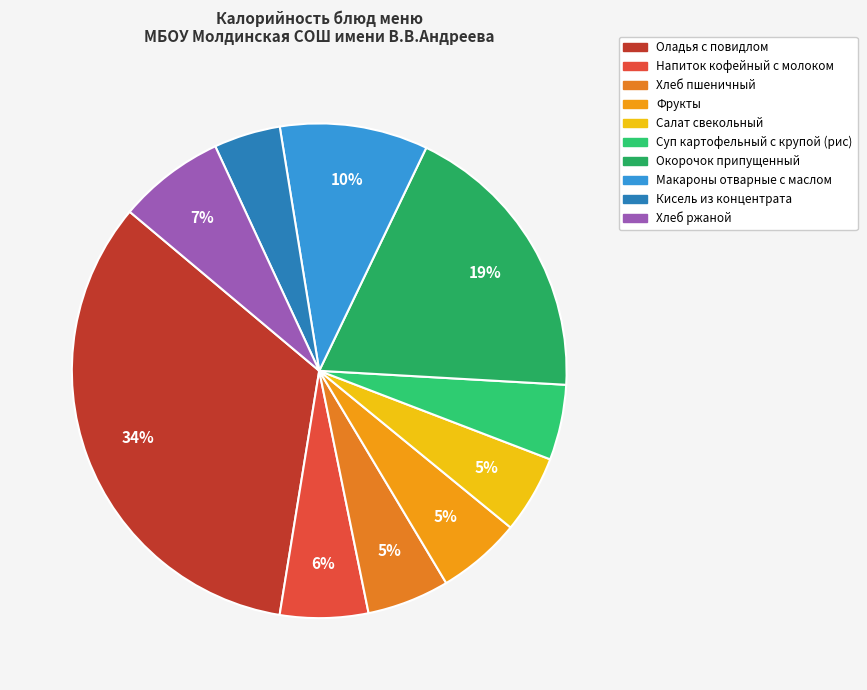

Approximately how many times larger is the value at Кисель из концентрата compared to Фрукты?

0.8